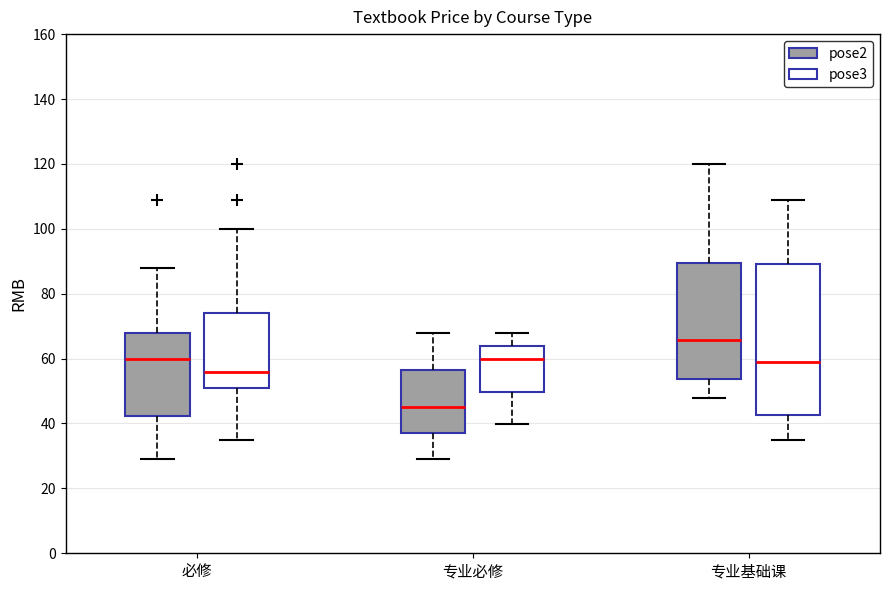

Reading left to right, transcribe this box plot: for each box, give where its median line is, the range the box spans, and where its two whiskers end, as read against the y-axis. The values are not printed on the chart, so give them approximately, as read against the axis.

必修 (pose2): median 60, box 42 to 68, whiskers 30 to 88
必修 (pose3): median 56, box 50 to 74, whiskers 36 to 100
专业必修 (pose2): median 46, box 38 to 56, whiskers 30 to 68
专业必修 (pose3): median 60, box 50 to 64, whiskers 40 to 68
专业基础课 (pose2): median 66, box 54 to 90, whiskers 48 to 120
专业基础课 (pose3): median 60, box 42 to 90, whiskers 36 to 110